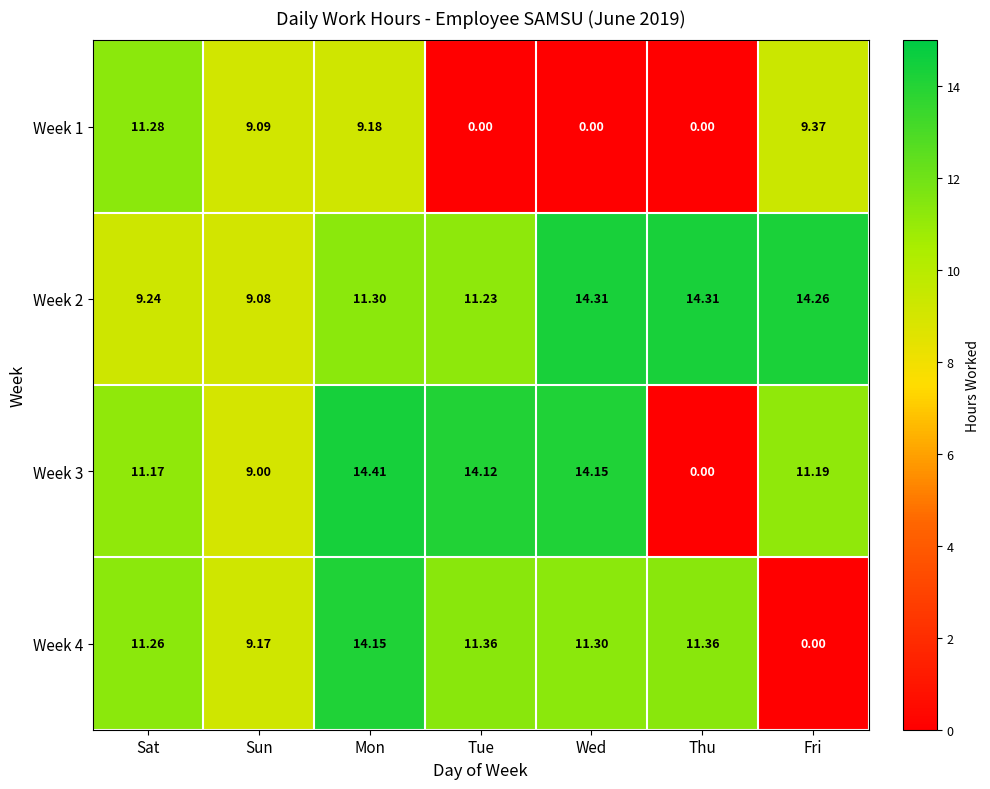

Where does the Week 1 series first go above 9?

Sat